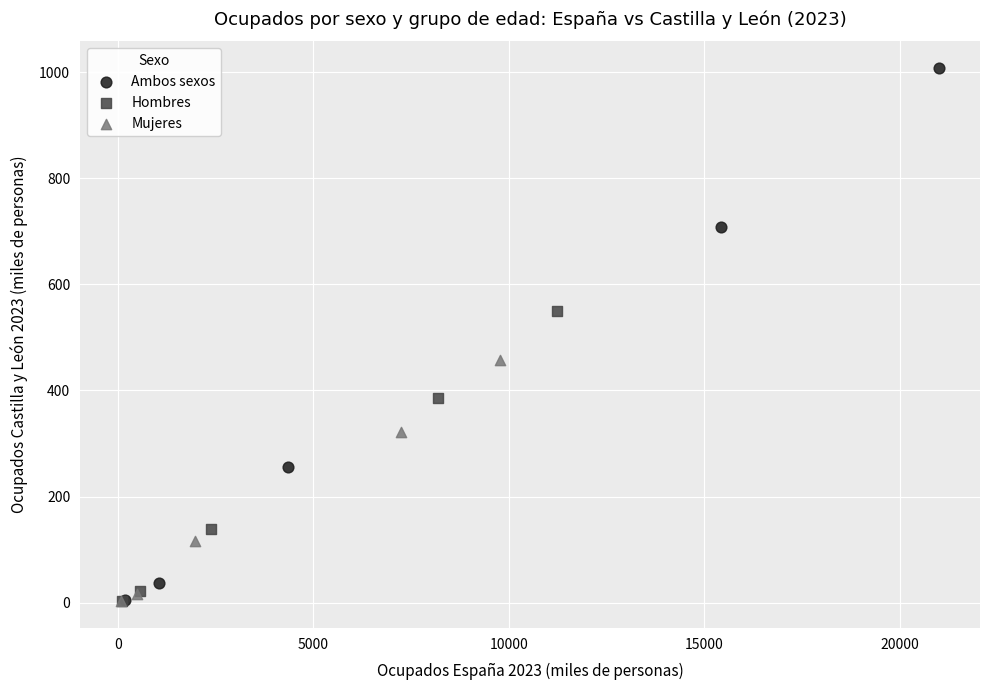

Which series has the largest Y range (max minus min)?

Ambos sexos